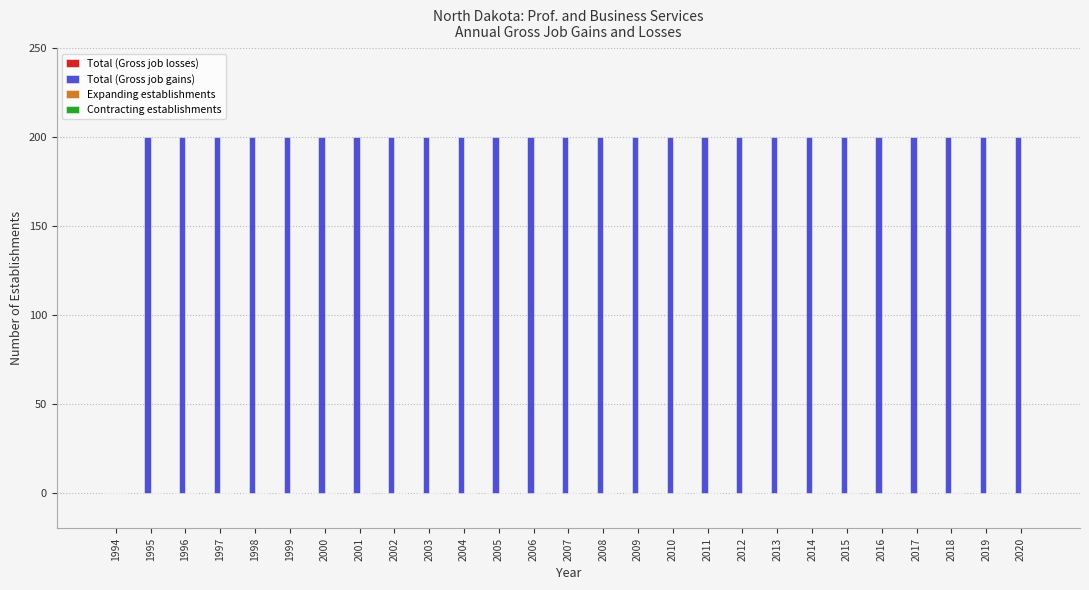

Reading left to right, transcribe all the data shown in this chart.

1994=0	1995=200	1996=200	1997=200	1998=200	1999=200	2000=200	2001=200	2002=200	2003=200	2004=200	2005=200	2006=200	2007=200	2008=200	2009=200	2010=200	2011=200	2012=200	2013=200	2014=200	2015=200	2016=200	2017=200	2018=200	2019=200	2020=200